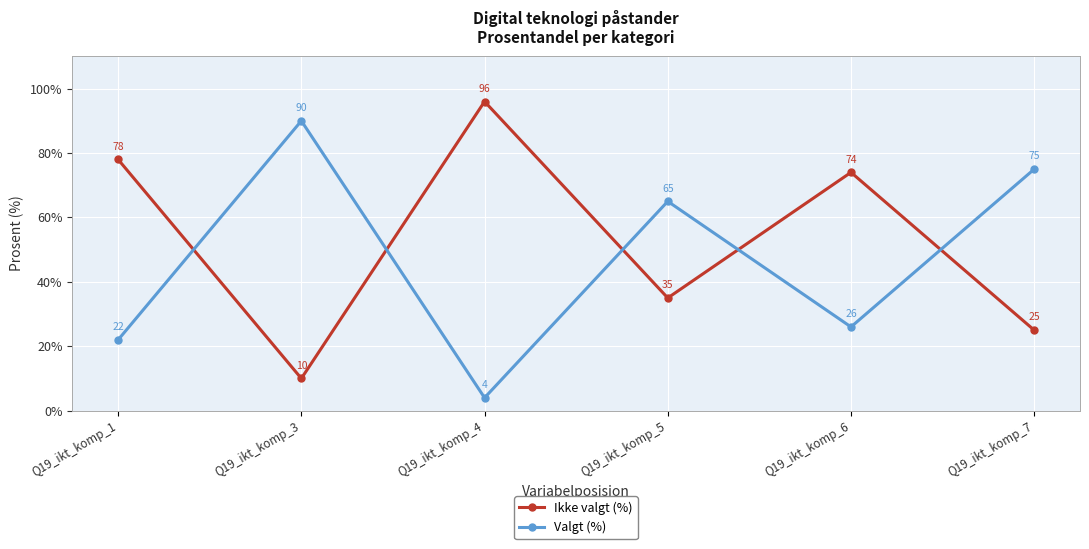

The Ikke valgt (%) series shows 3 at Q19_ikt_komp_3. True or false?

False